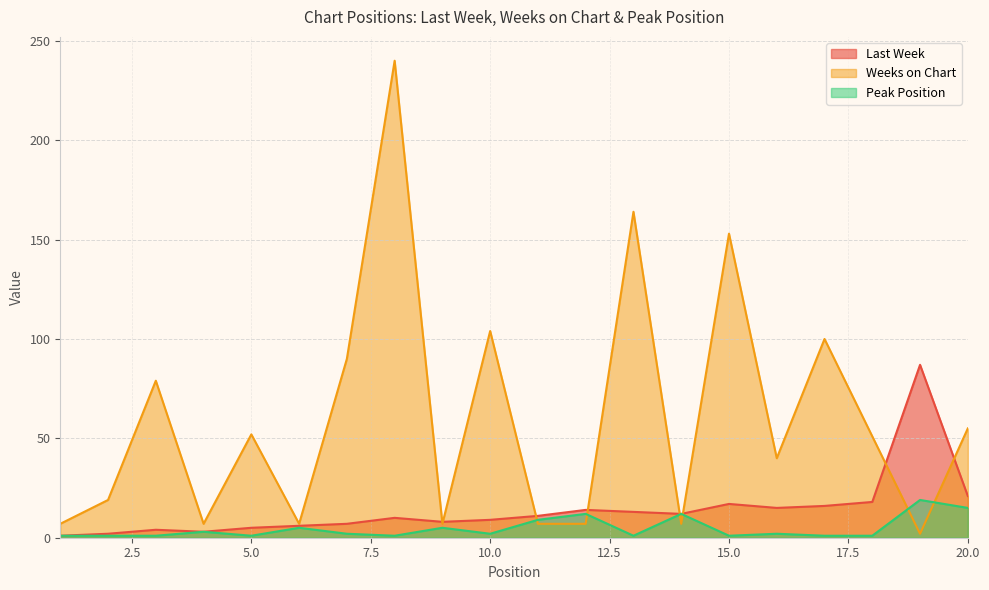

Does the chart display data point markers on the line(s)?

No